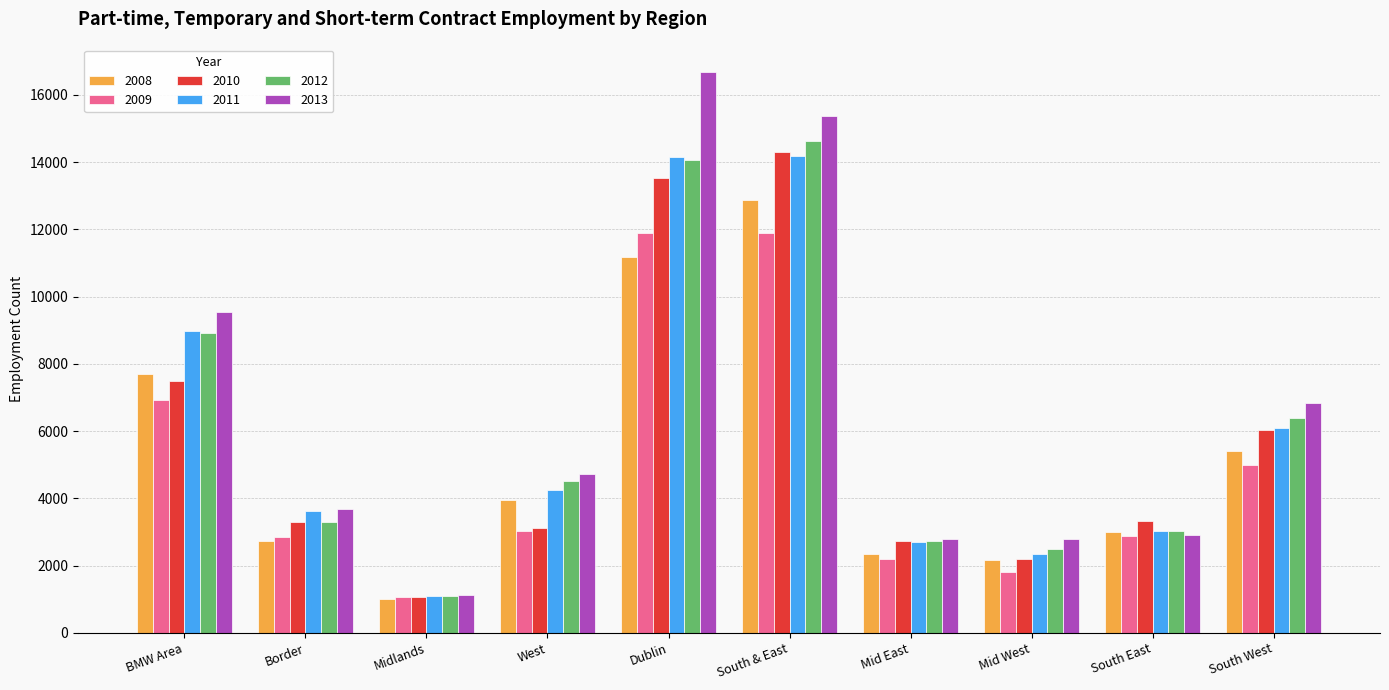

At which label does 2008 reach its minimum?

Midlands